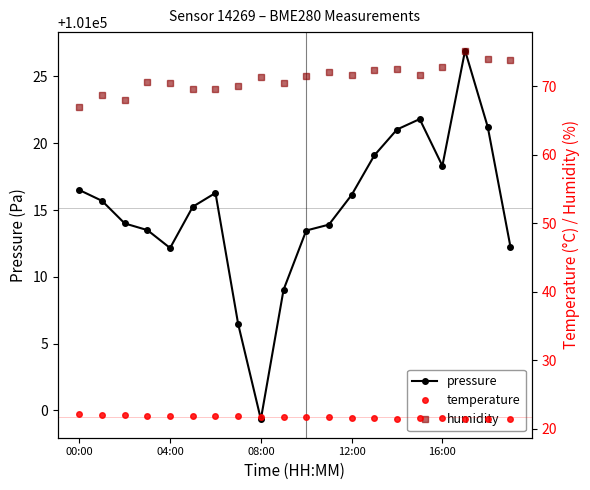

Is it true that temperature equals 28.9 at 14?

False